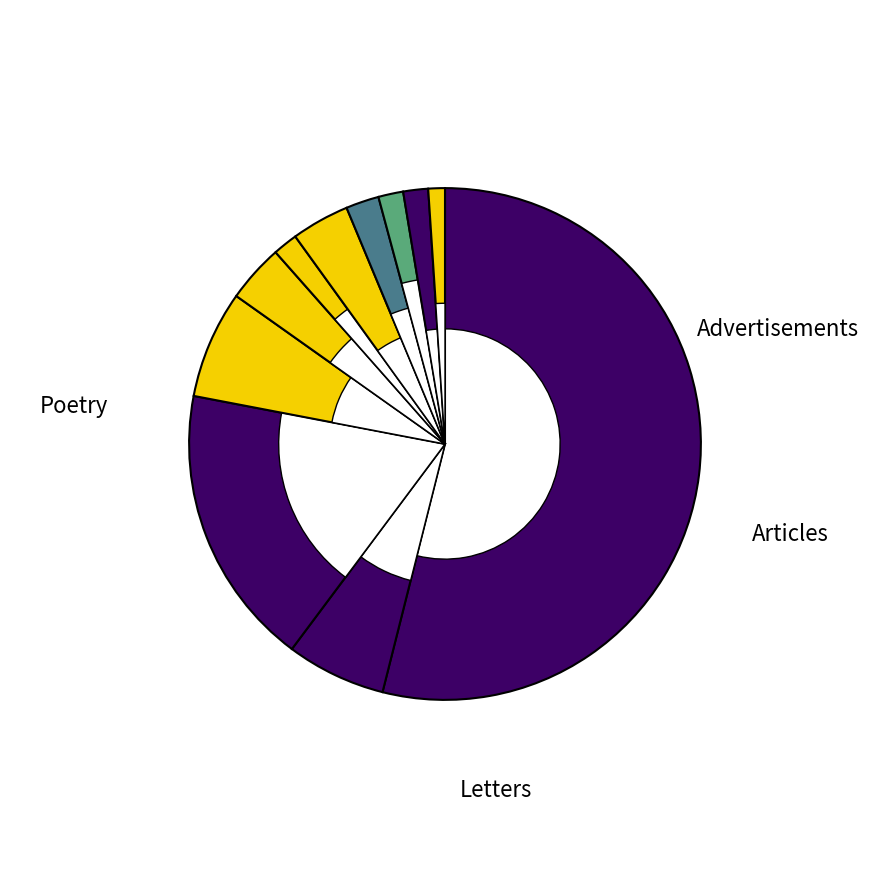

To the nearest percent, what is the average slice percentage?

9%